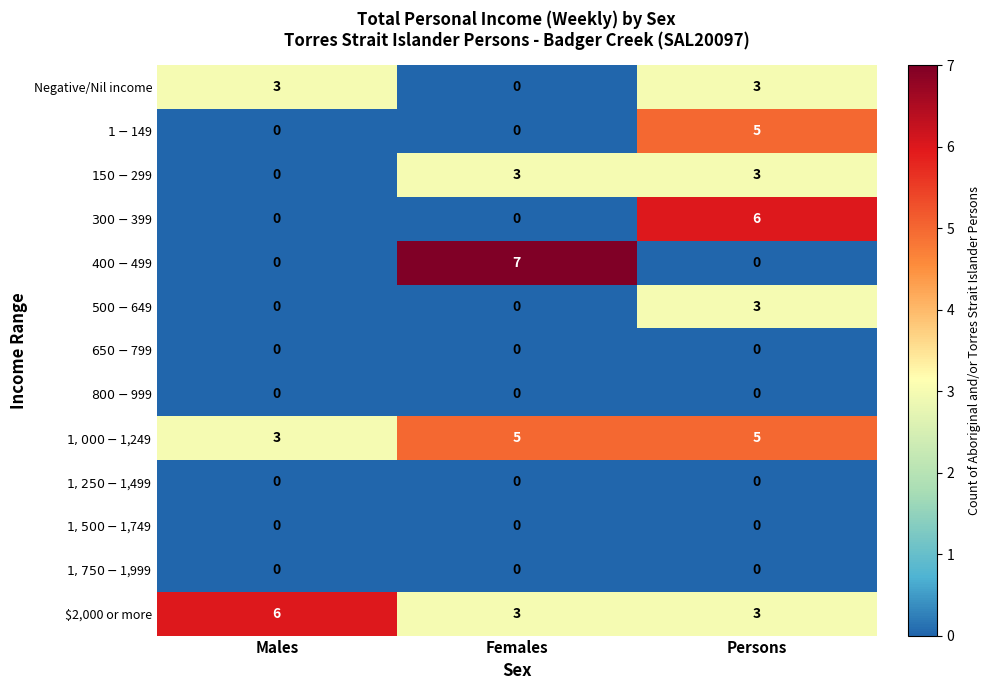

Which series has the largest range (max minus min)?

$400-$499